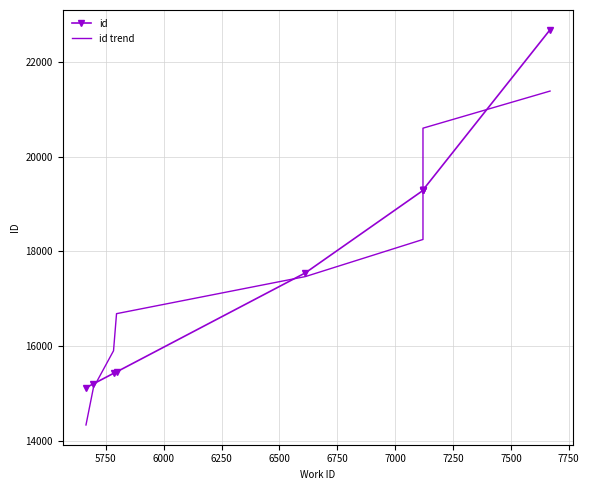

True or false: id has more than 2 points higher than both neighbors.

False